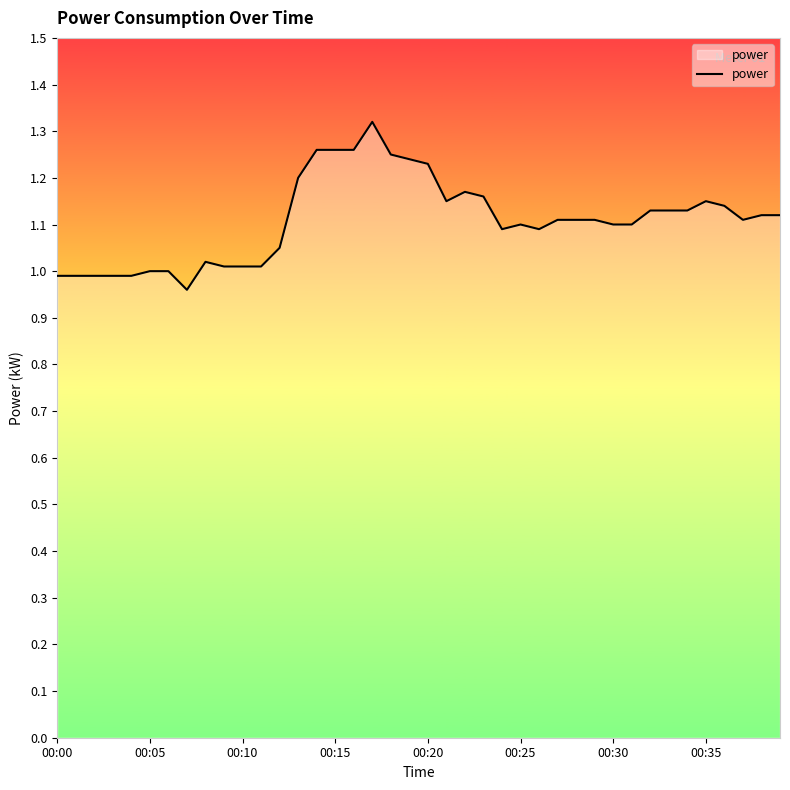

What is the difference between the maximum and second lowest values?

0.3